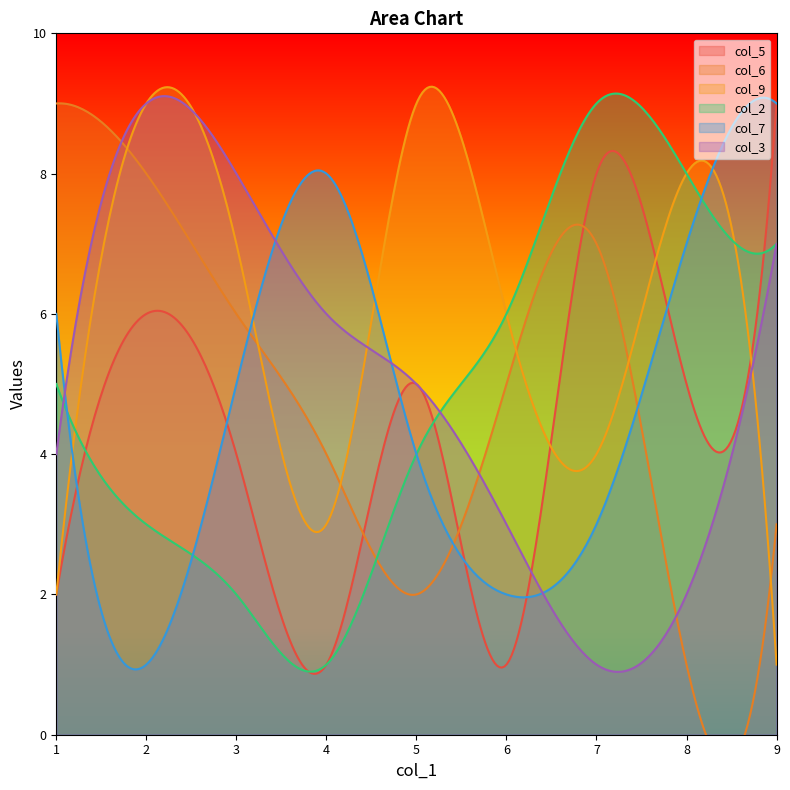

The col_5 series shows 5 at 5. True or false?

True